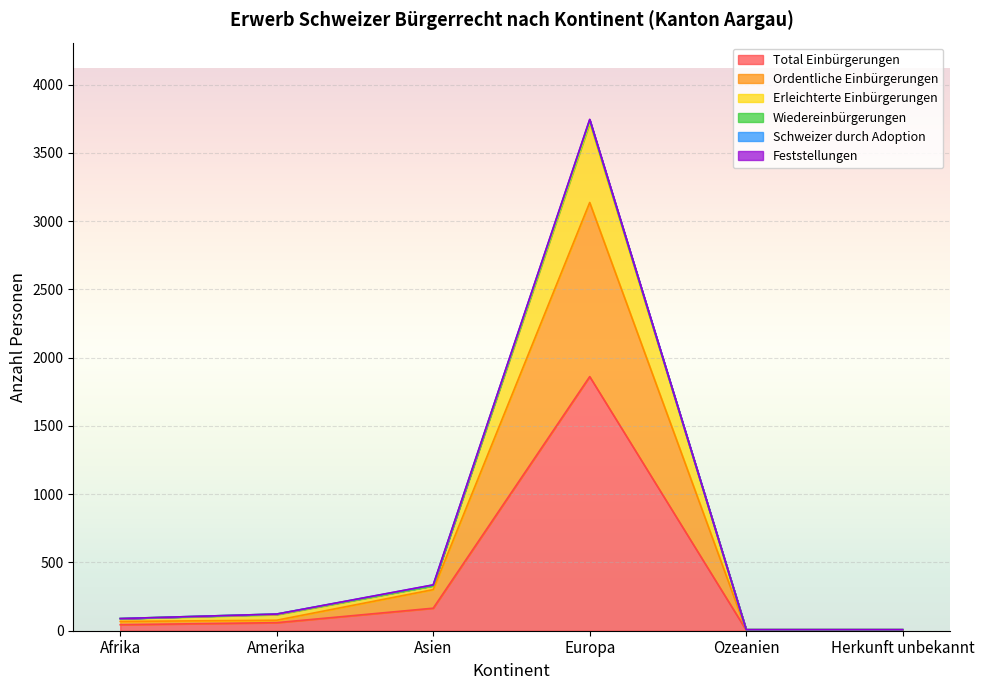

True or false: Ordentliche Einbürgerungen has more than 0 interior local peaks.

True